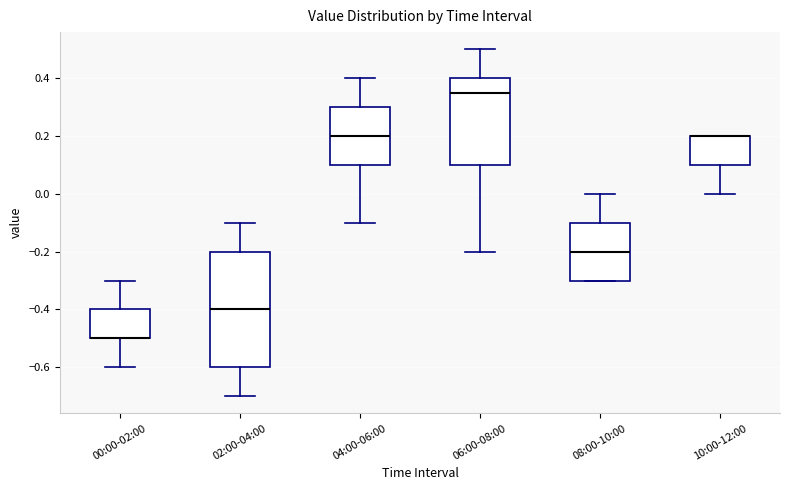

Reading left to right, read every box against the y-axis: the position of its median line, the range the box covers, and the ends of its whiskers. The values are not printed on the chart, so give them approximately, as read against the axis.

00:00-02:00: median -0.50 (drawn on the box's lower edge), box -0.50 to -0.40, whiskers -0.60 to -0.30
02:00-04:00: median -0.40, box -0.60 to -0.20, whiskers -0.70 to -0.10
04:00-06:00: median 0.20, box 0.10 to 0.30, whiskers -0.10 to 0.40
06:00-08:00: median 0.36, box 0.10 to 0.40, whiskers -0.20 to 0.50
08:00-10:00: median -0.20, box -0.30 to -0.10, whiskers -0.30 to 0.00
10:00-12:00: median 0.20 (drawn on the box's upper edge), box 0.10 to 0.20, whiskers 0.00 to 0.20